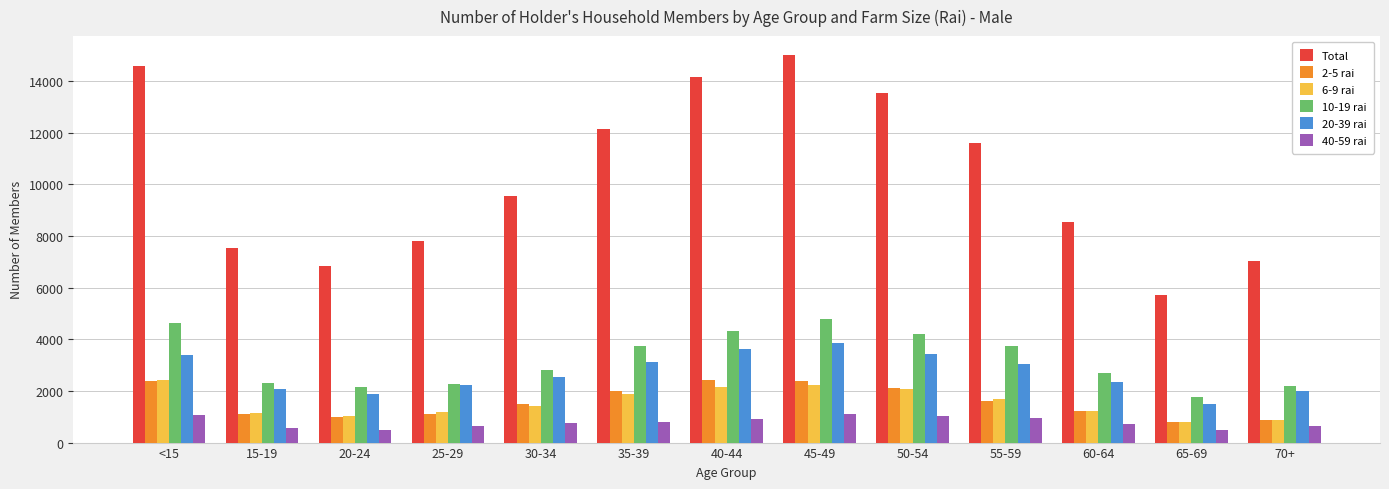

What is the label of the 1st bar from the left?

<15